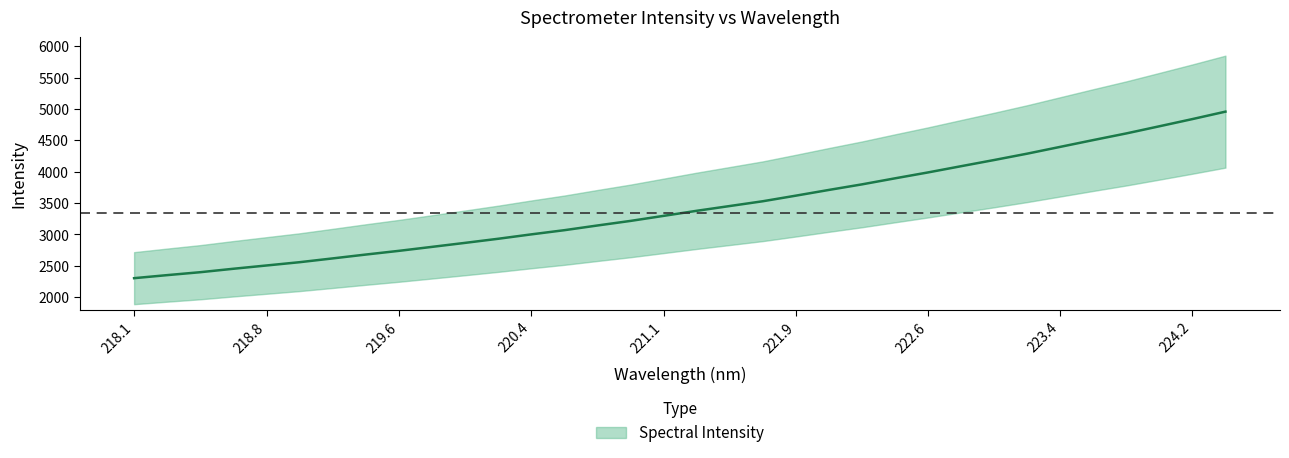

What is the sum of all values?

116915.8